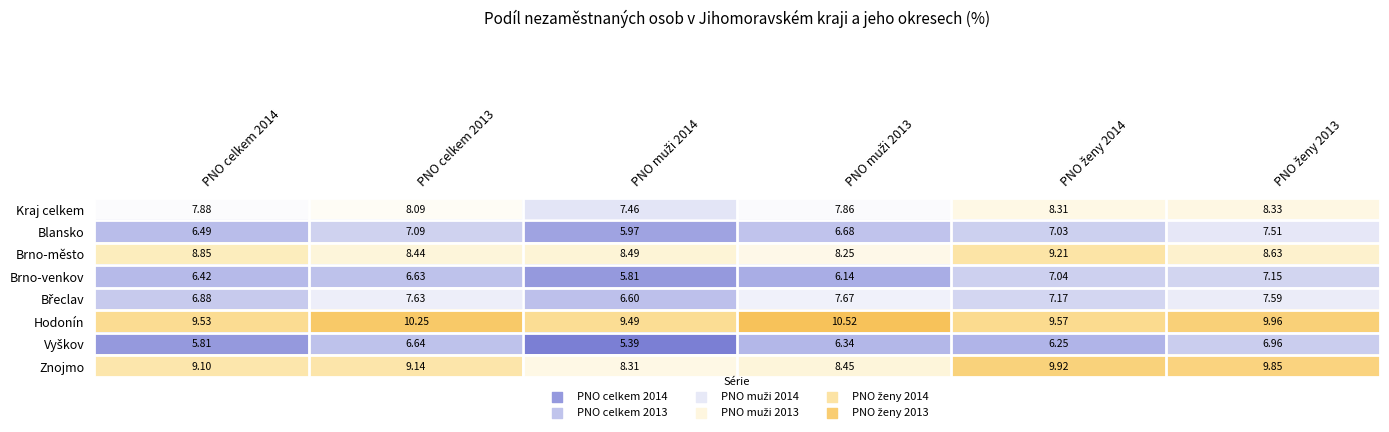

Which series has the widest spread of values?

Znojmo